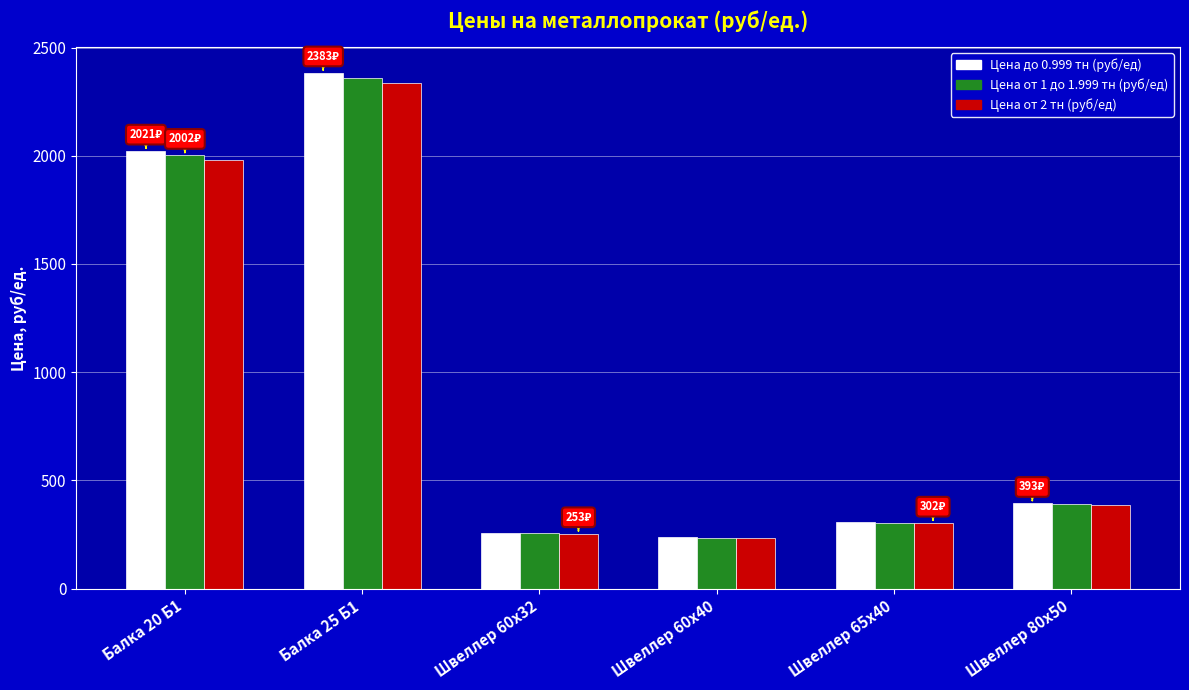

What is the minimum value shown in the chart?

232.1